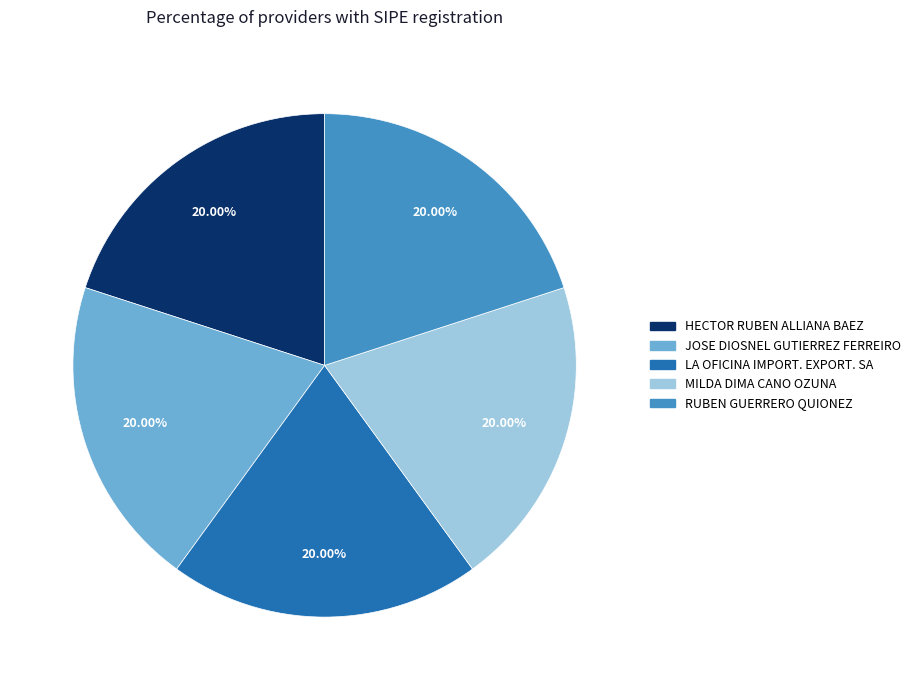

To the nearest percent, what percentage of the pie is HECTOR RUBEN ALLIANA BAEZ?

20%